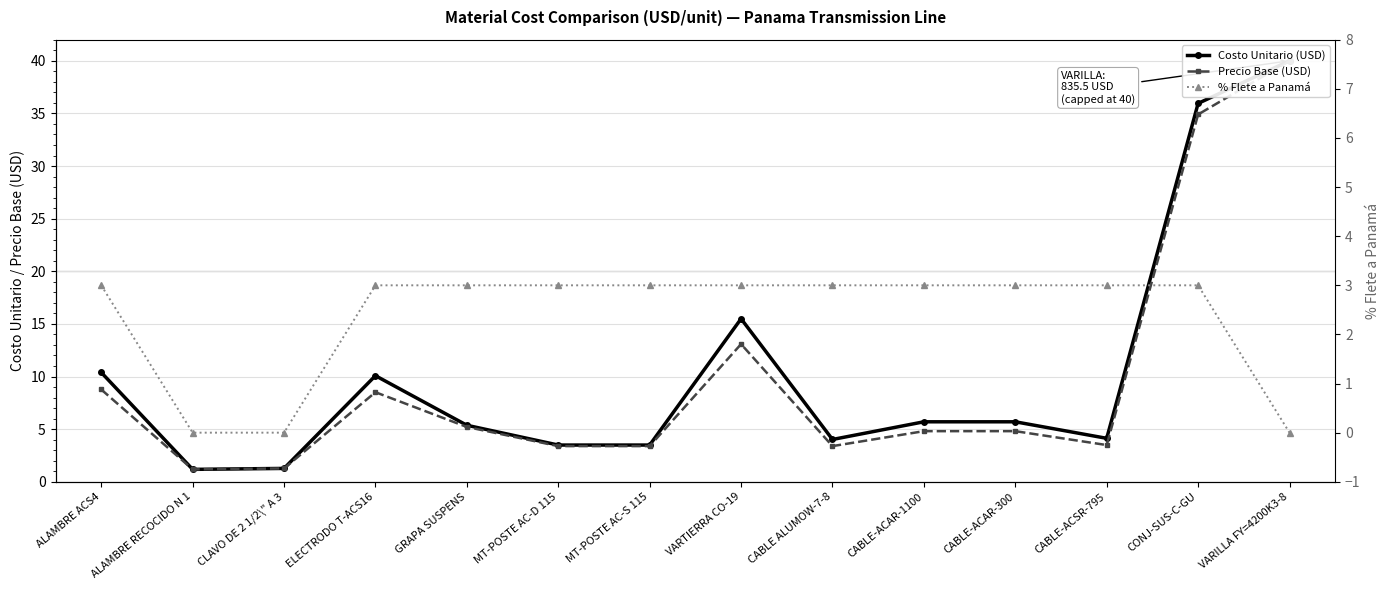

Between CLAVO DE 2 1/2\" A 3 and CABLE-ACSR-795, which series saw the biggest shift?

% Flete a Panamá